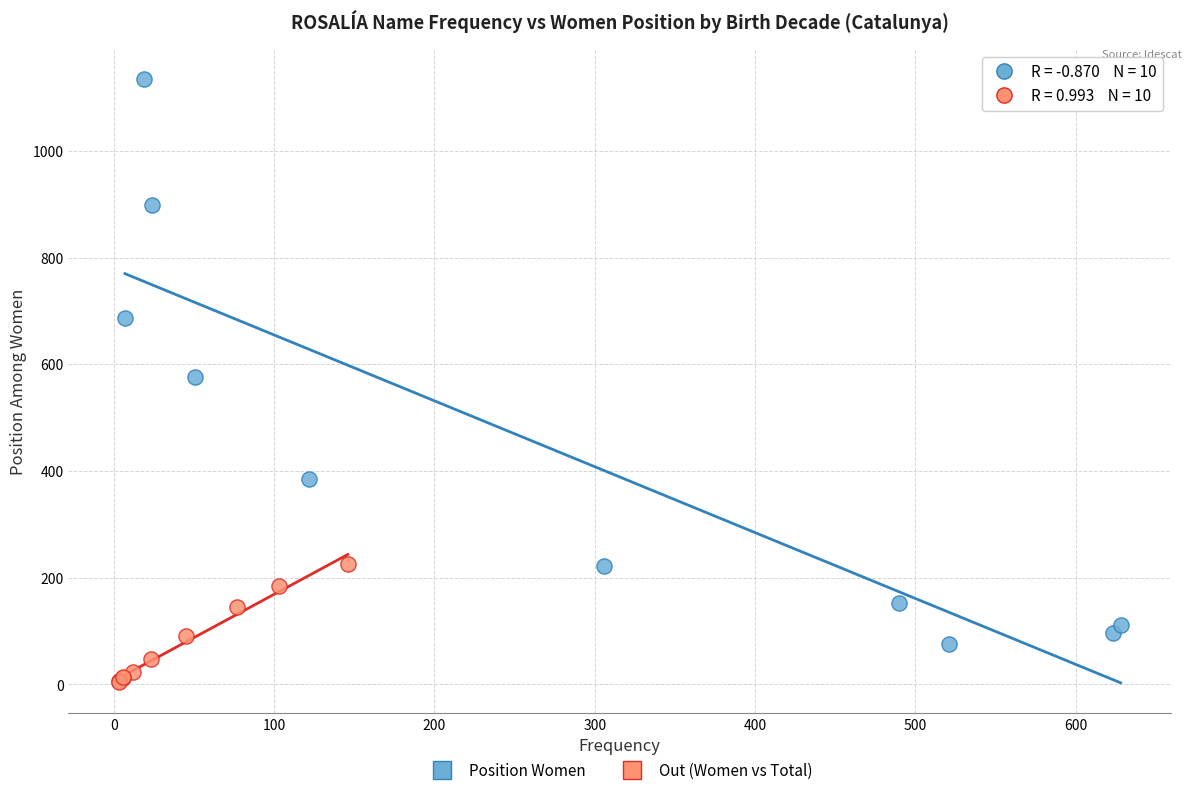

Which series contains the lowest Y value?

Out (Women vs Total)